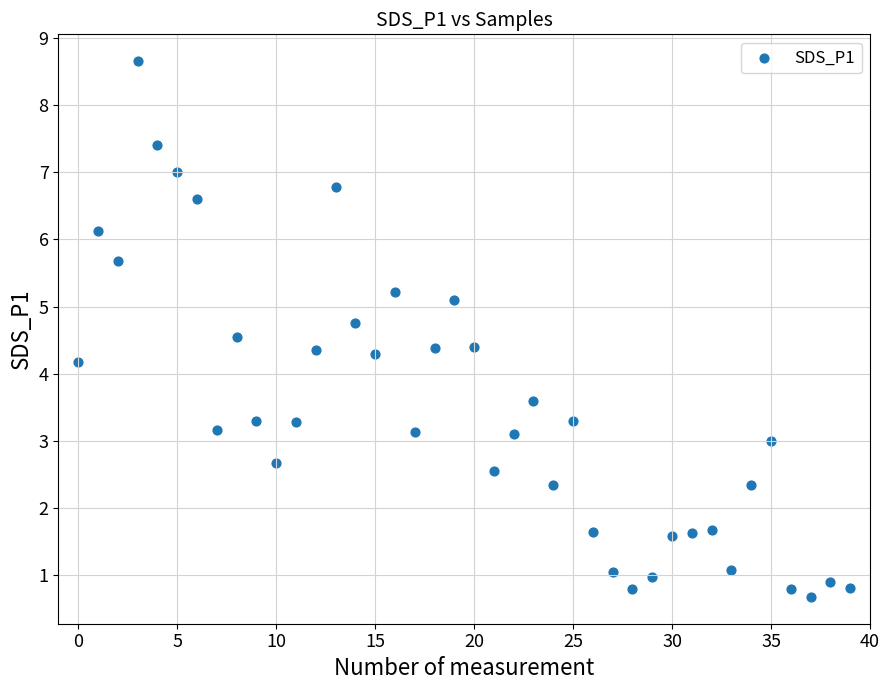

What Y value in the scatter plot is closest to 4?

4.2